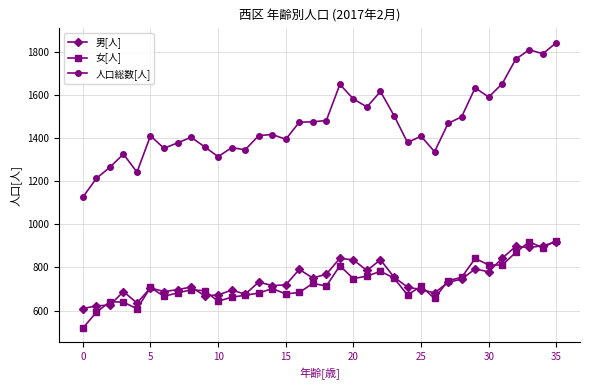

True or false: 人口総数[人] and 男[人] cross at least once.

False